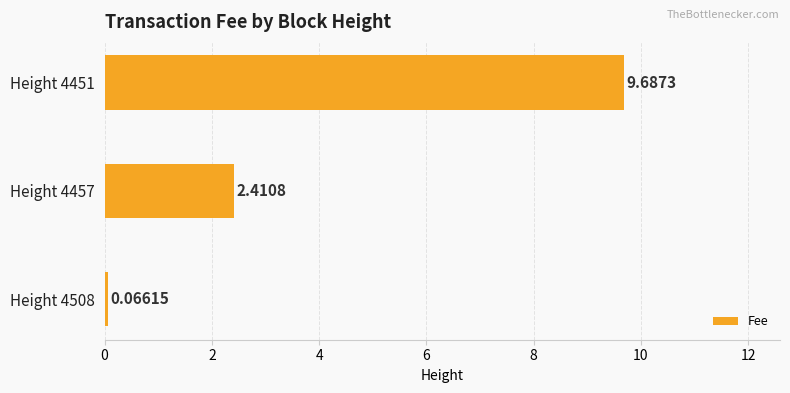

Rank the categories by value from lowest to highest.

Height 4508, Height 4457, Height 4451